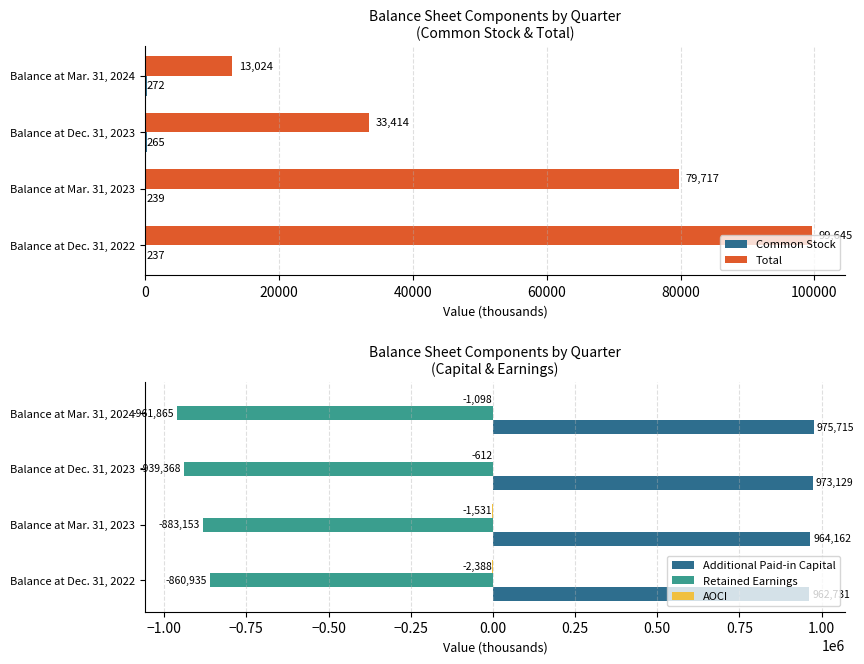

Reading left to right, list all the values displayed in this chart.

Common Stock: 237	239	265	272
Total: 99645	79717	33414	13024
Additional Paid-in Capital: 962731	964162	973129	975715
Retained Earnings: -860935	-883153	-939368	-961865
AOCI: -2388	-1531	-612	-1098